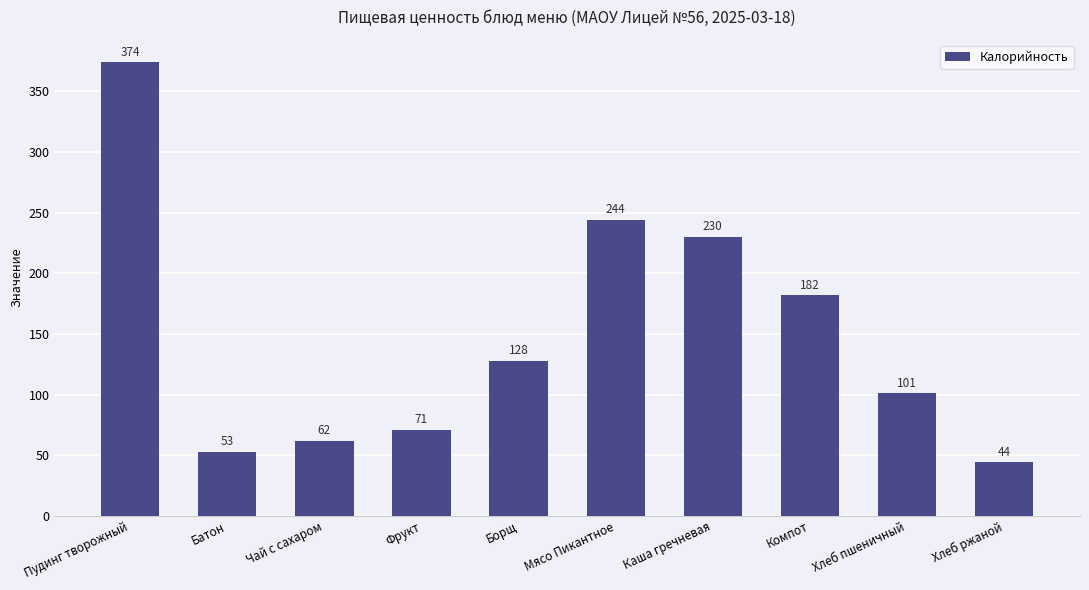

What position from the left is Пудинг творожный?

1